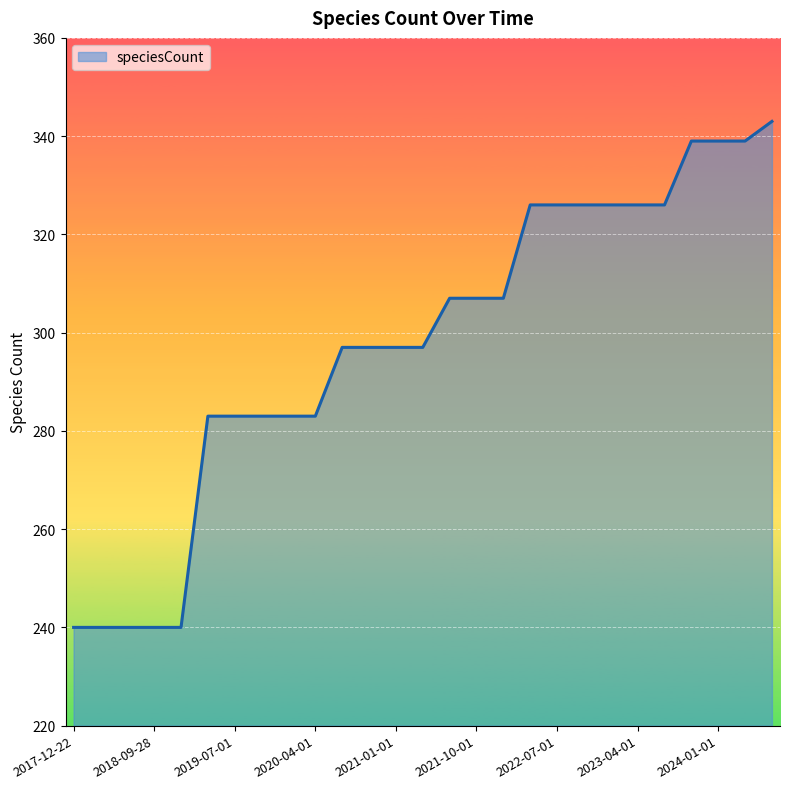

What is the greatest value displayed?

343